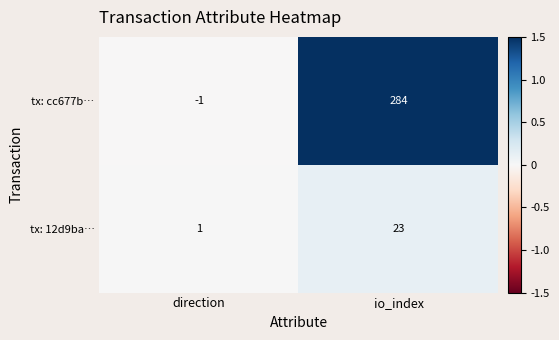

At which category does the chart reach its peak across all series?

io_index